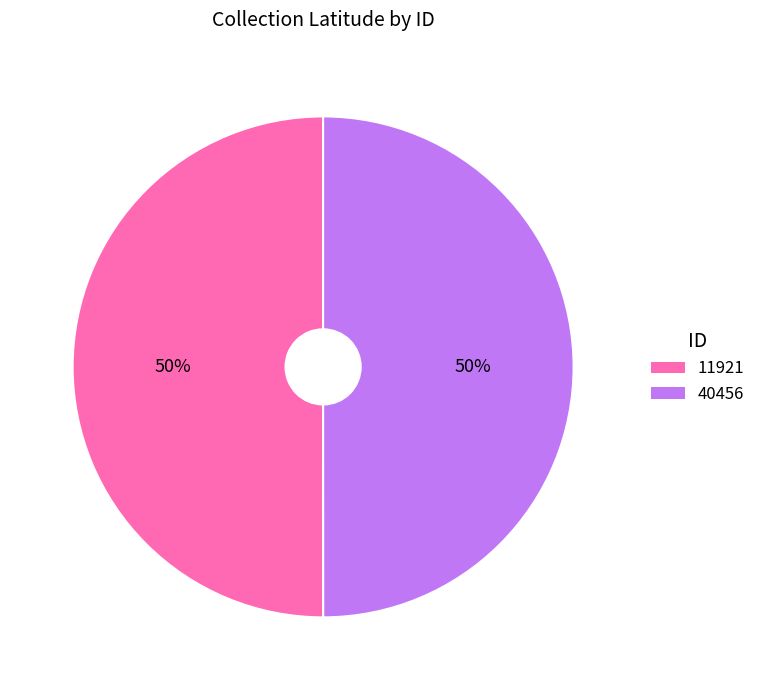

How many segments does this pie chart have?

2